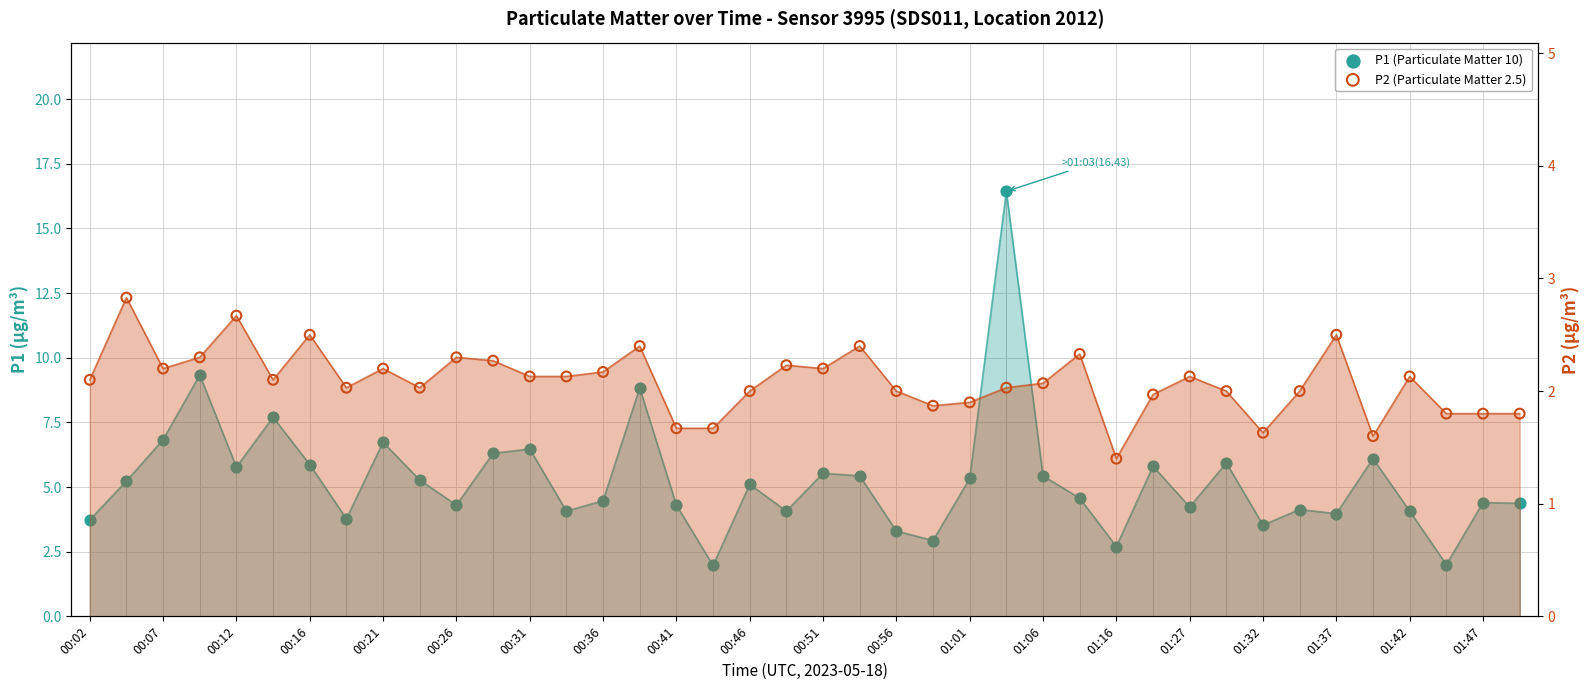

Which series has the widest spread of Y values?

P1 (Particulate Matter 10)